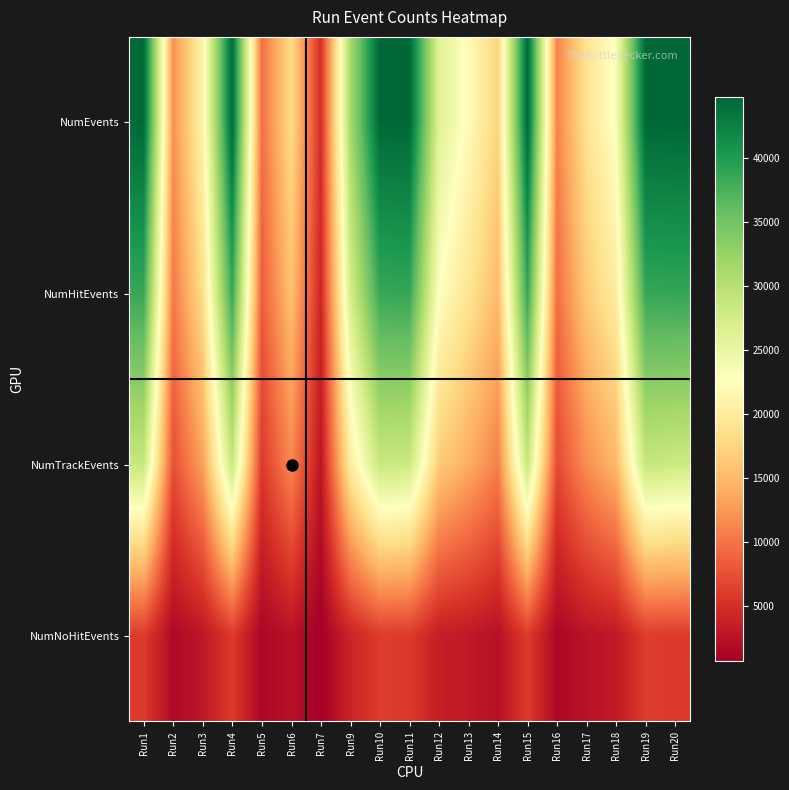

Which category has the highest value across all series?

Run20